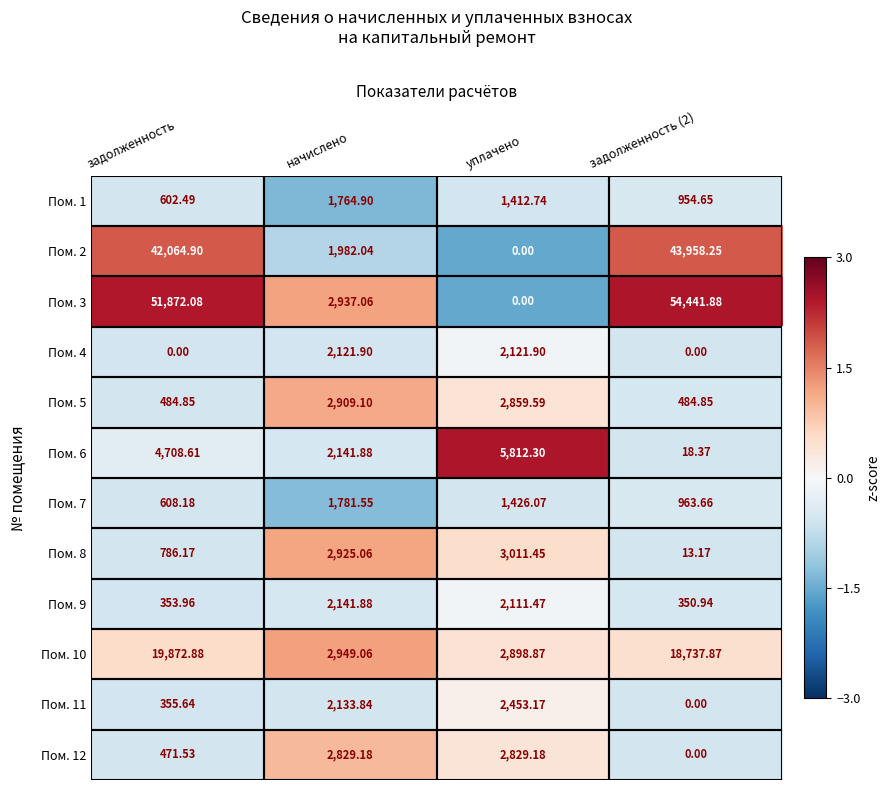

At which category is the sum across all series the highest?

задолженность